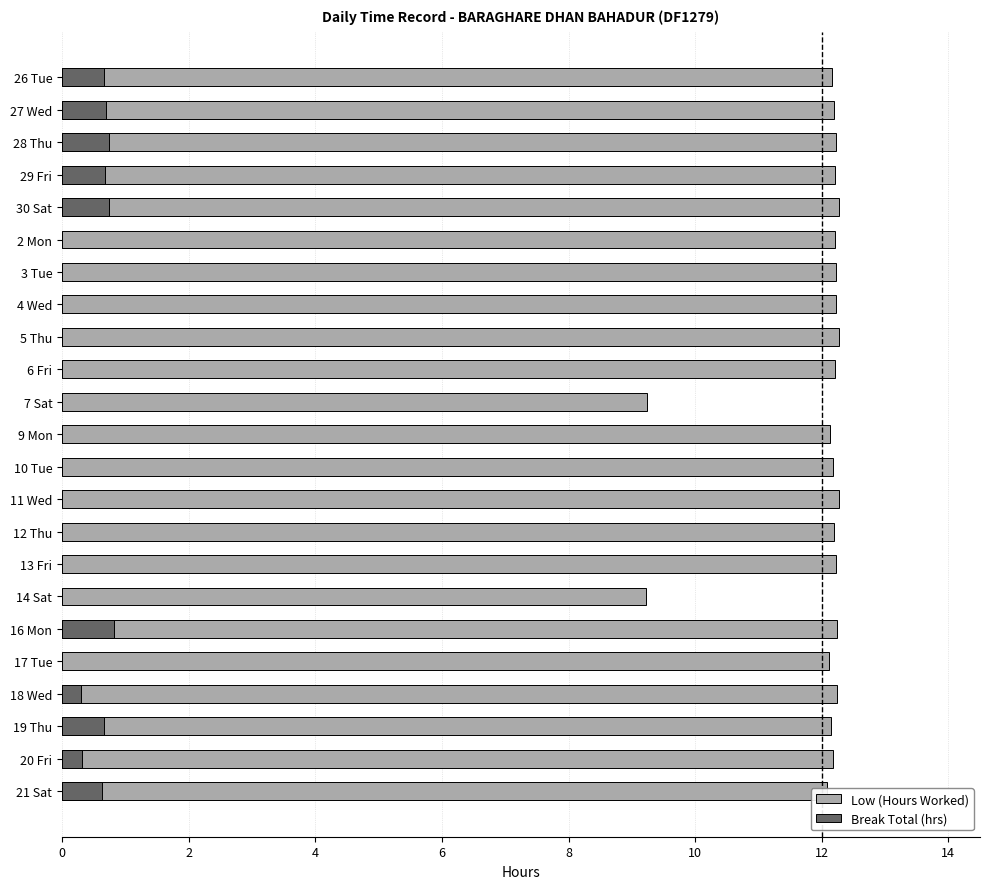

List the series in order of their overall mean, highest first.

Low (Hours Worked), Break Total (hrs)